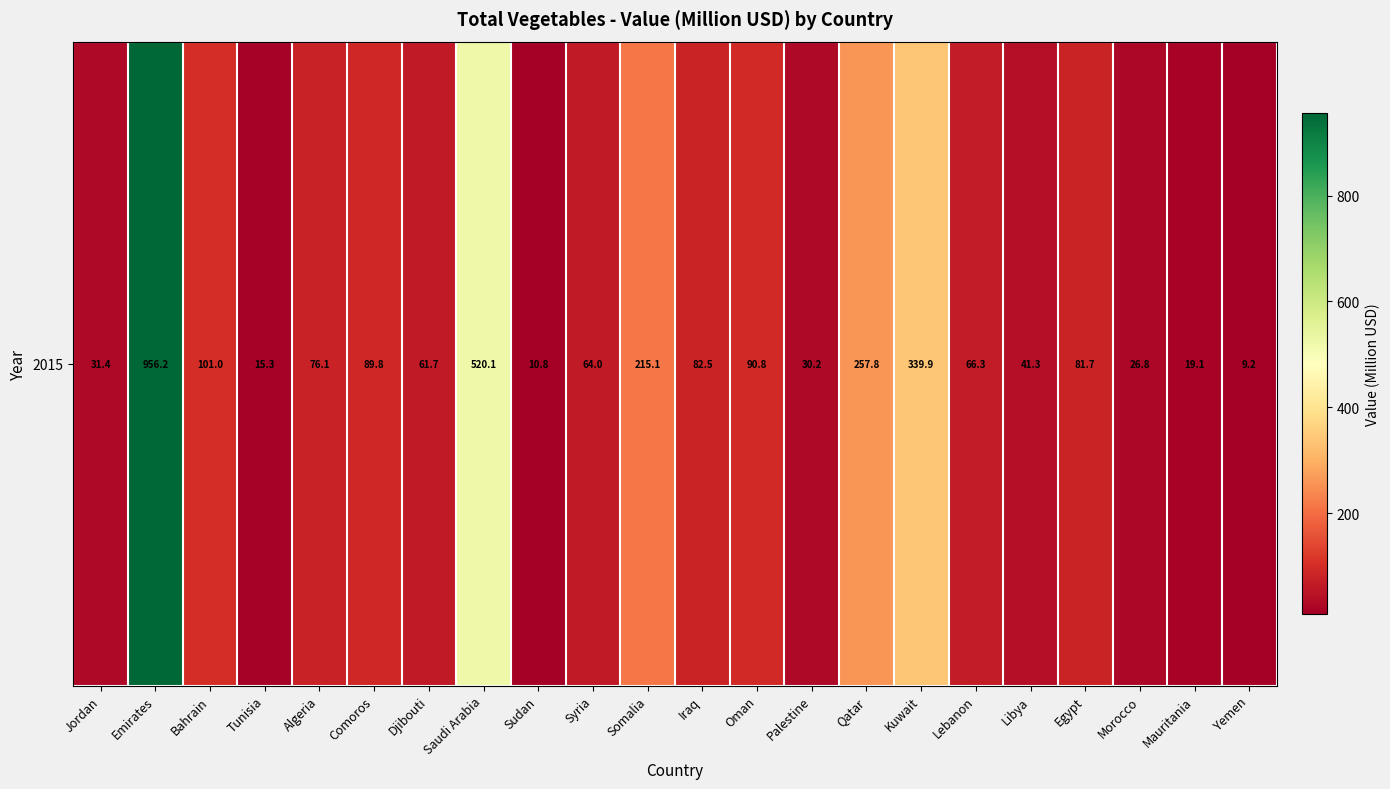

What is the sum of the values at Kuwait and Mauritania?

359.1